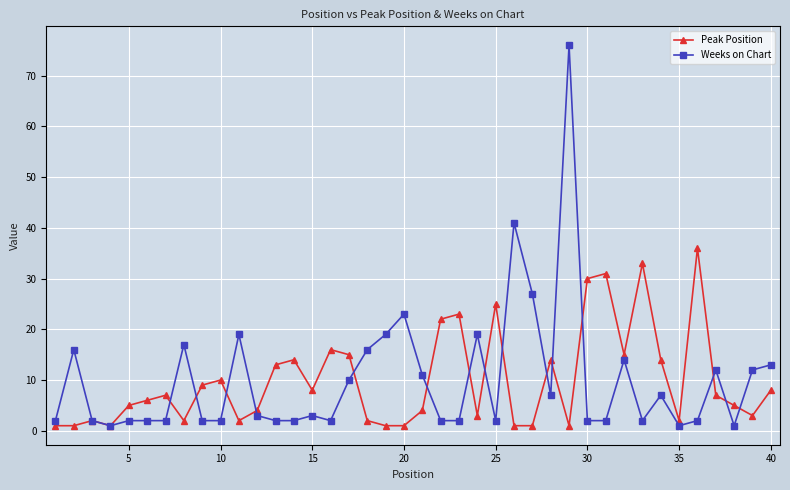

At how many categories does at least one series exceed 24?

8